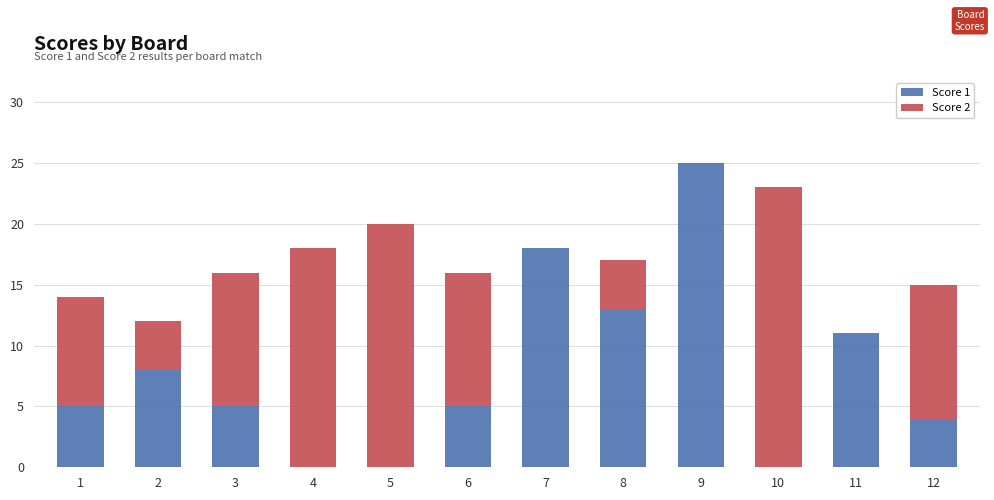

Reading right to left, transcribe the values for Score 1.

12=4	11=11	10=0	9=25	8=13	7=18	6=5	5=0	4=0	3=5	2=8	1=5